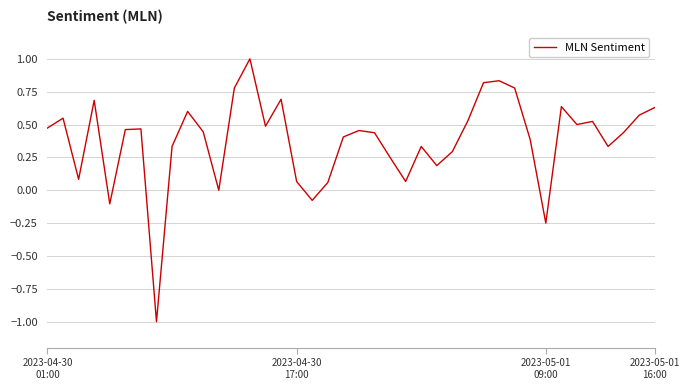

What is the smallest value displayed?

-1.0